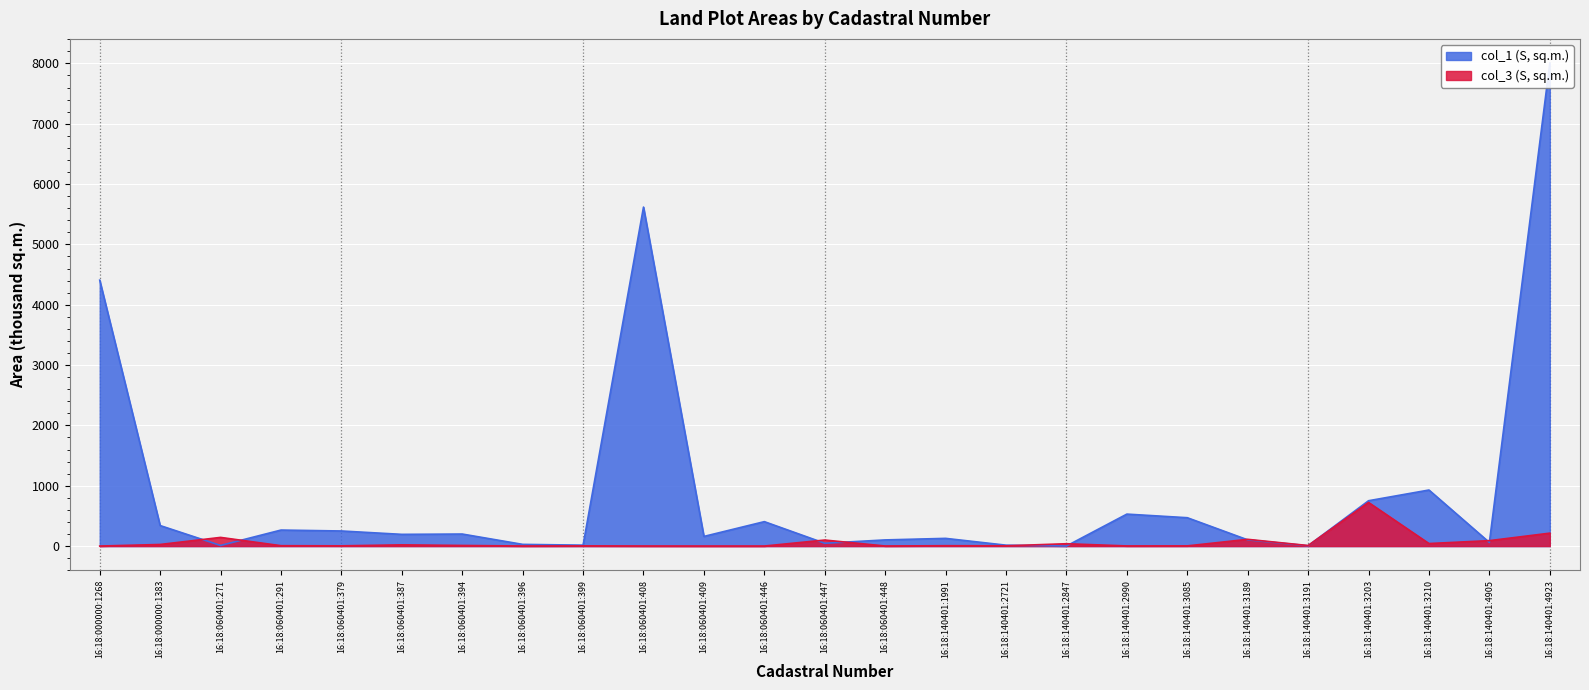

What is the value of the col_1 (S, sq.m.) point at the 16th from the left?

15.0